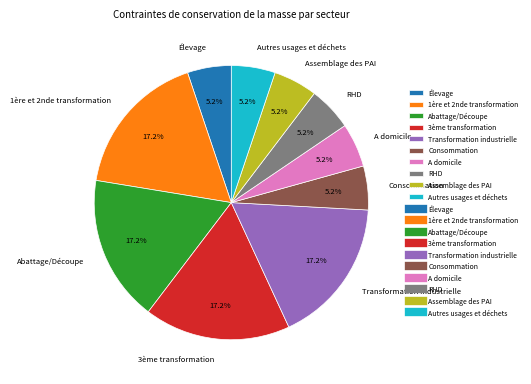

What is the total percentage of Transformation industrielle and Autres usages et déchets?

22.4%